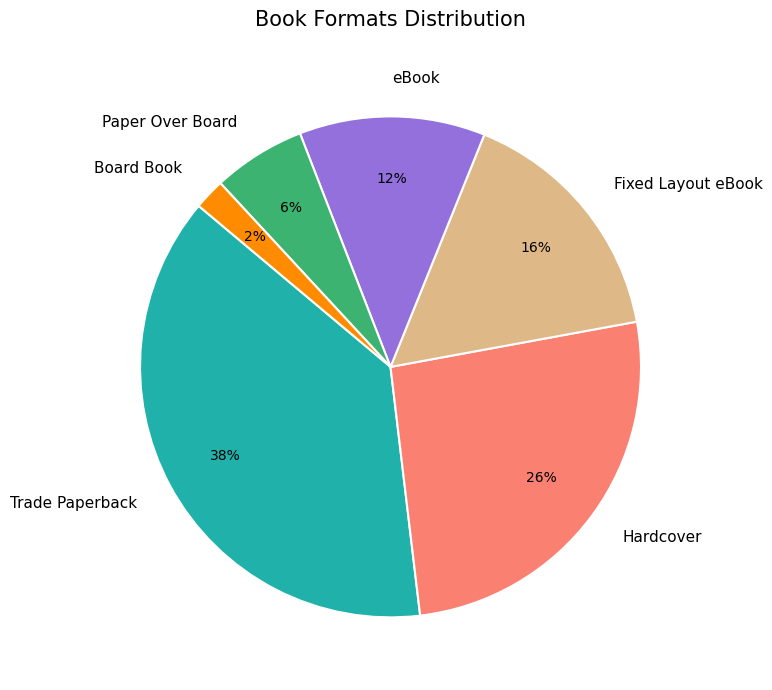

Count the number of slices in the pie.

6